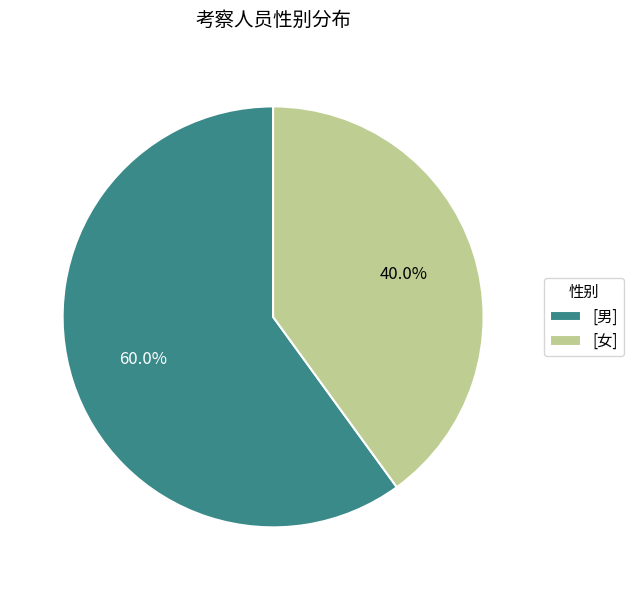

What is the ratio of the value at [男] to the value at [女]?

1.5